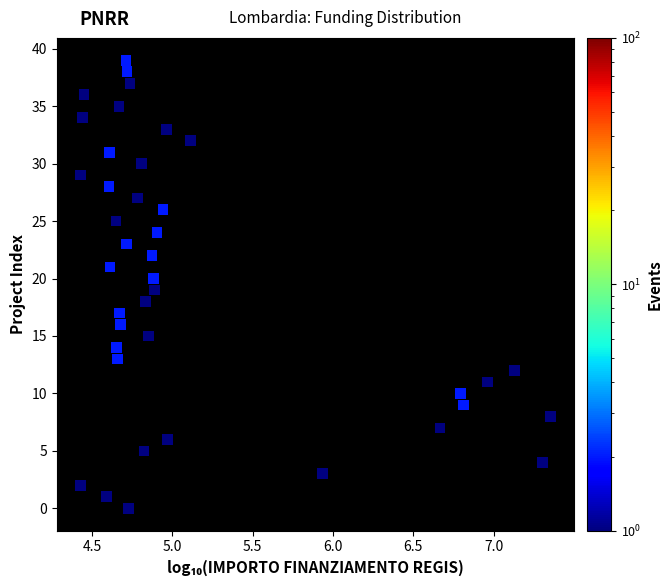

What is the range of Y values (max minus min)?

39